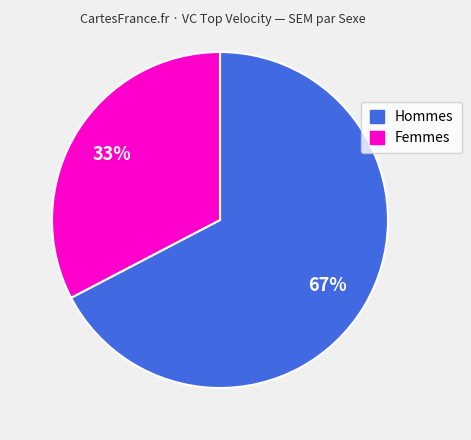

To the nearest percent, what is the average slice percentage?

50%